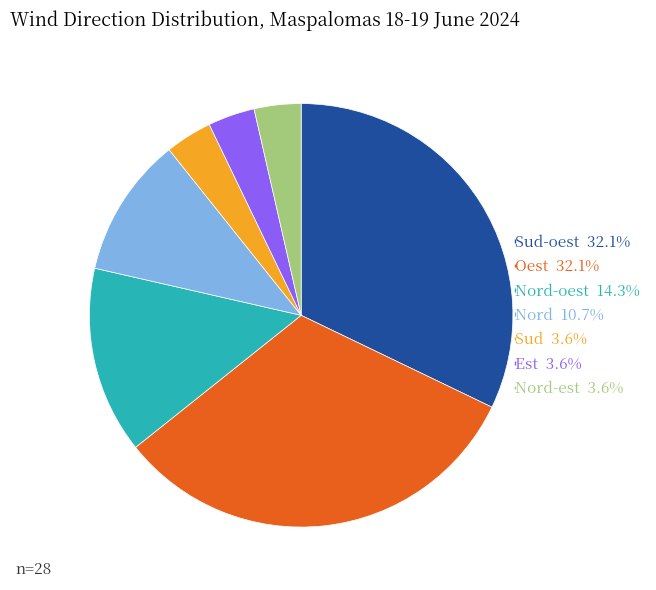

Is there any slice that represents more than half of the pie?

No